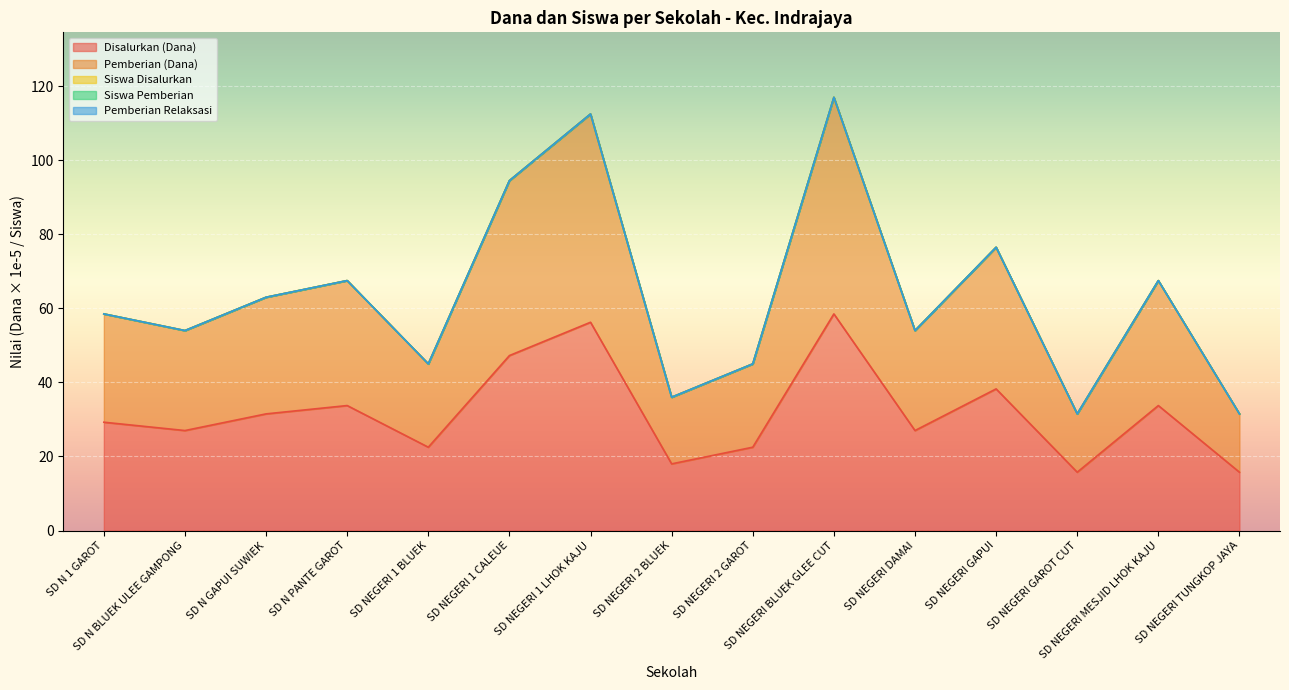

What is the difference between the maximum and minimum values in the Siswa Pemberian series?

85.5